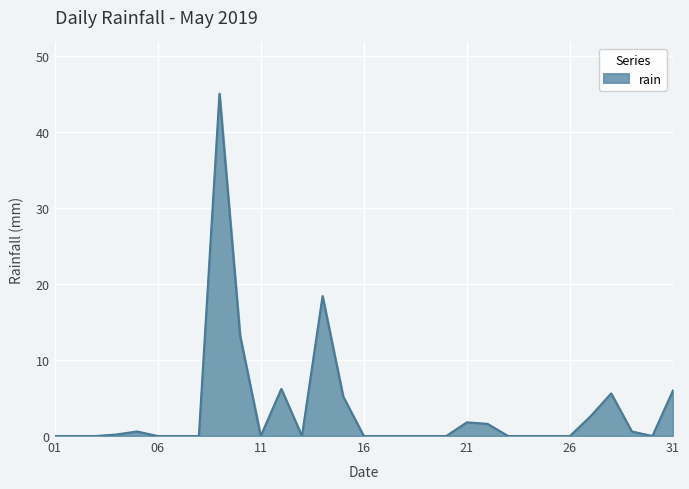

What is the difference between the maximum and minimum values?

45.0